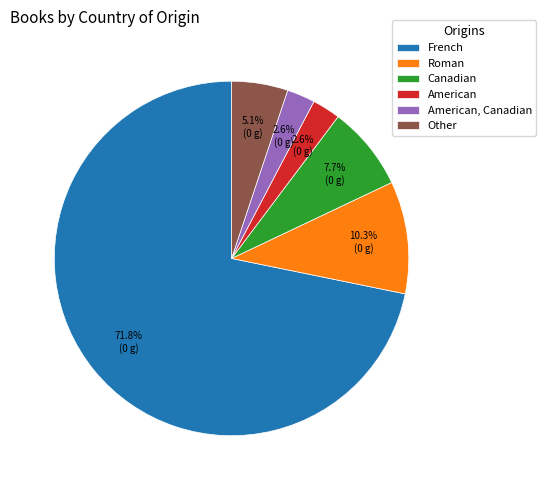

What percentage is the Canadian slice, to the nearest percent?

8%